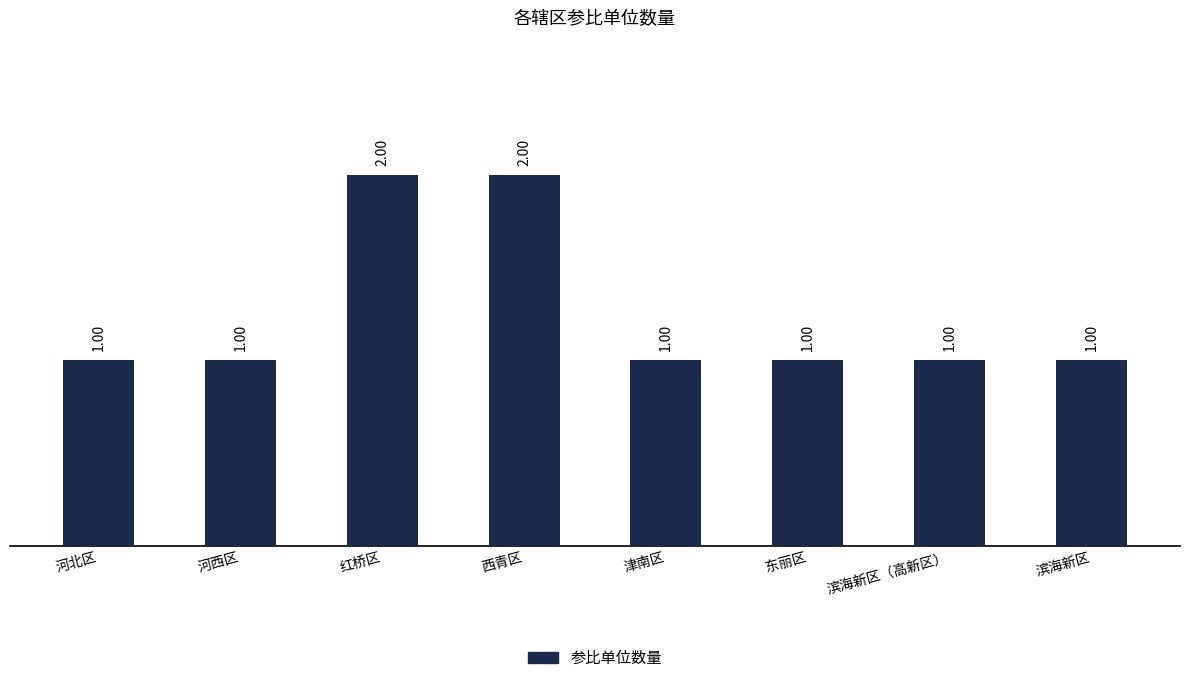

Reading left to right, what are all the values shown in this chart?

1	1	2	2	1	1	1	1